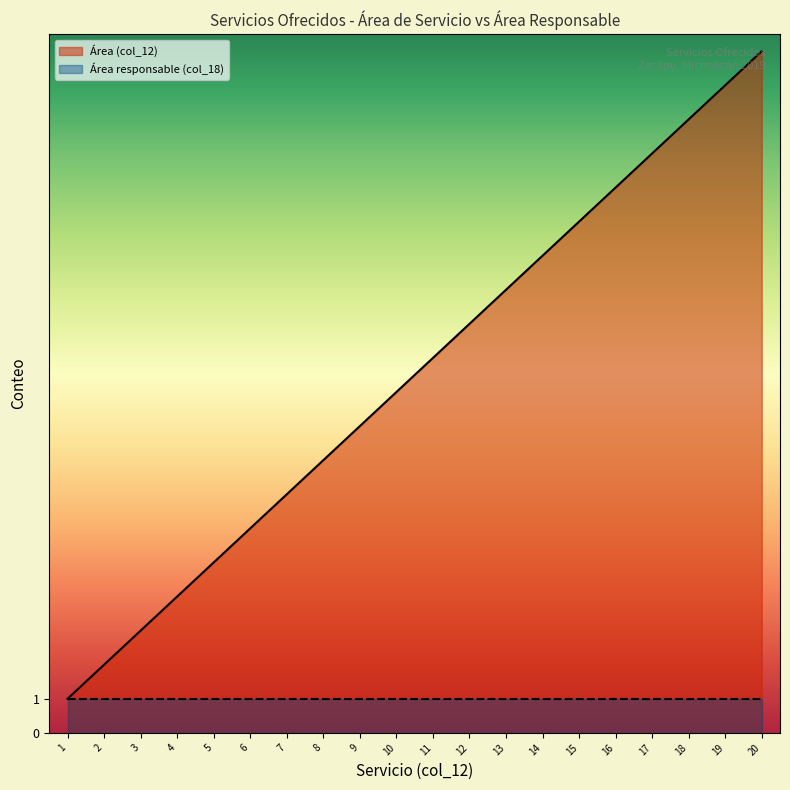

Which series has the widest spread of values?

Área (col_12)